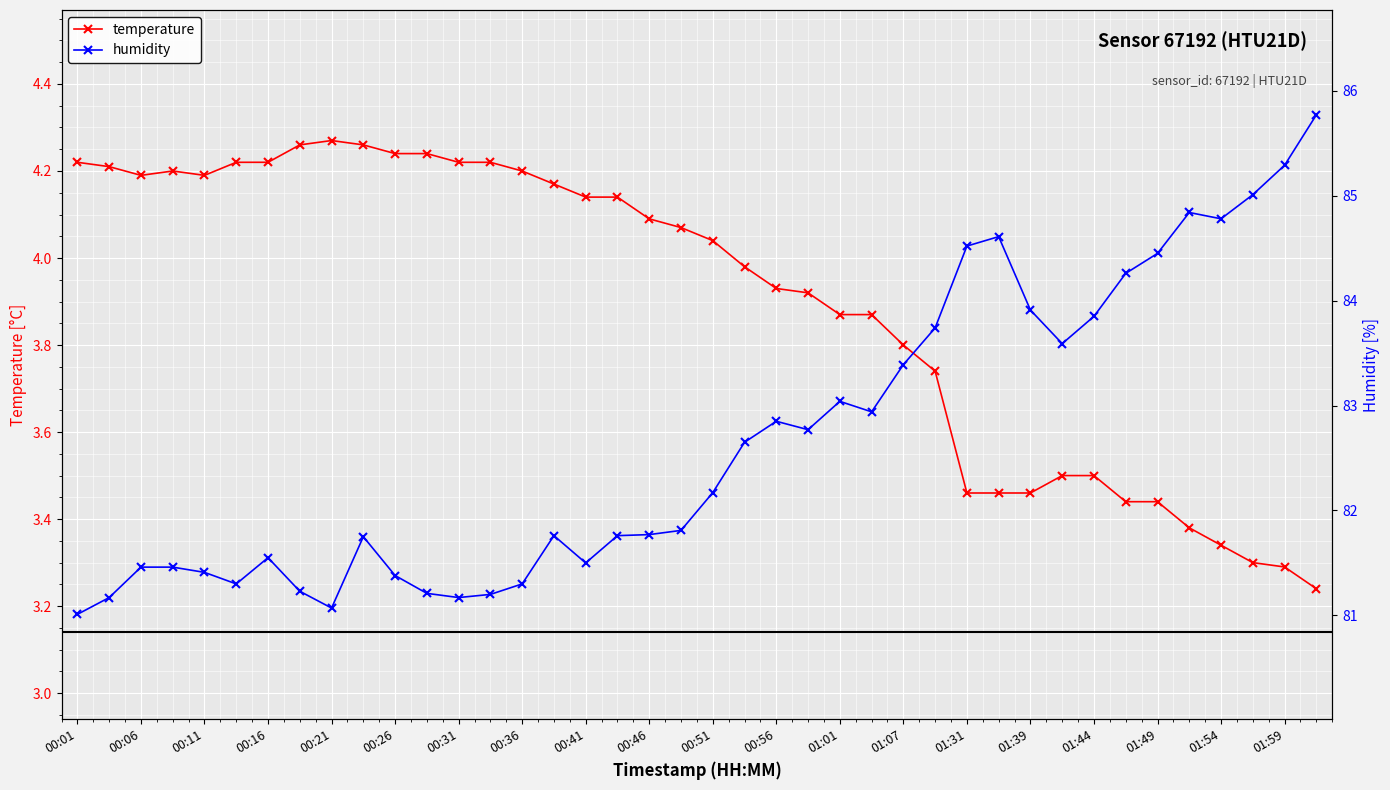

Where does the temperature series first go above 4?

00:01